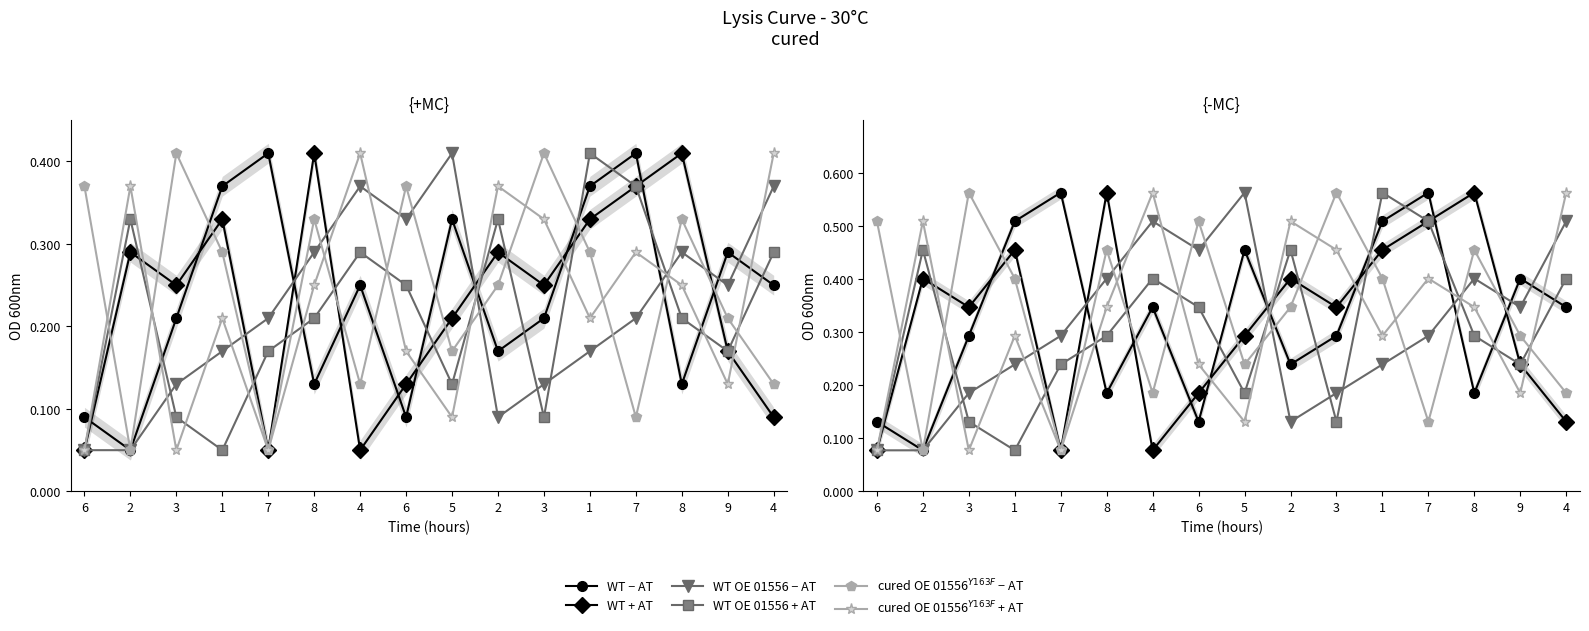

How many interior local valleys does the WT + AT series have?

4